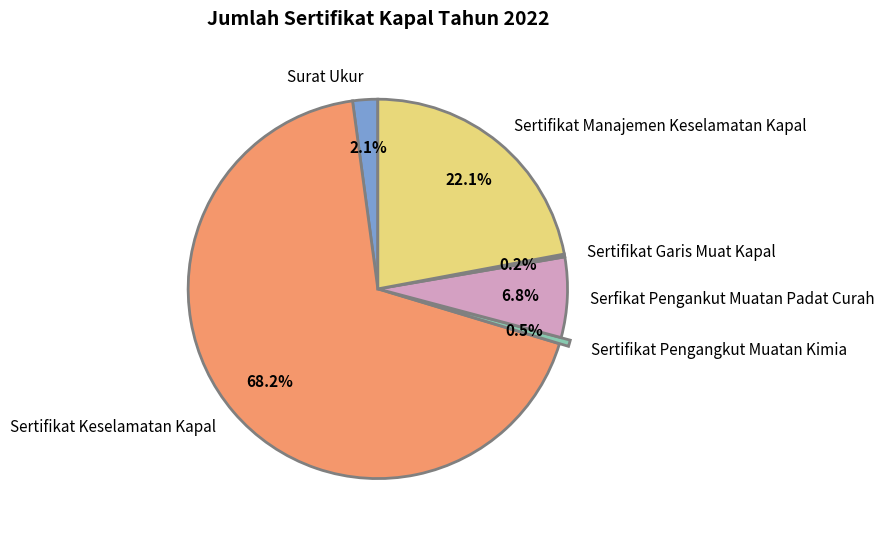

What percentage is NOT represented by Sertifikat Manajemen Keselamatan Kapal?

77.9%